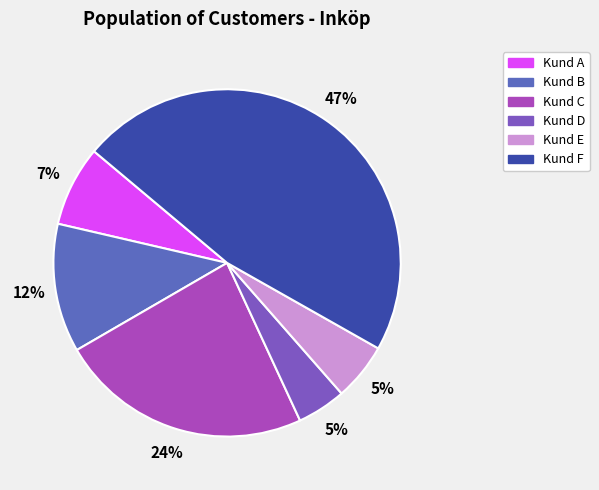

Count the number of slices in the pie.

6